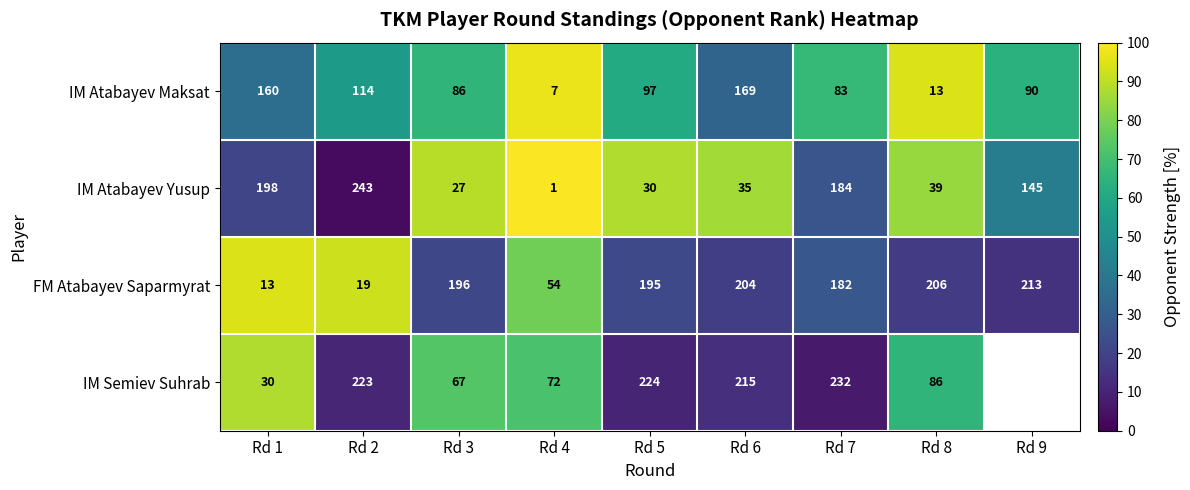

Which category has the lowest value in the IM Atabayev Maksat series?

Rd 4